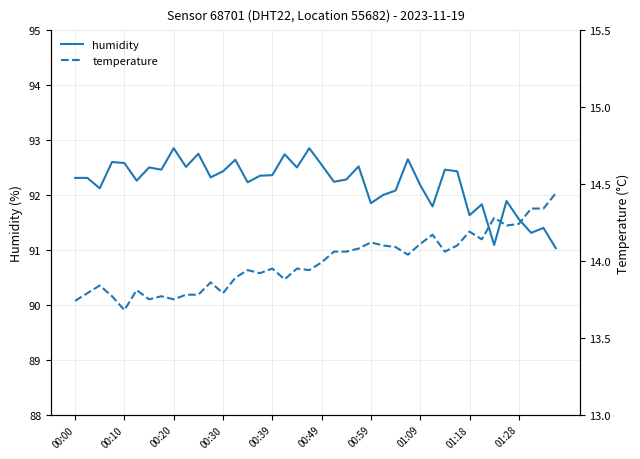

True or false: humidity and temperature cross at least once.

False